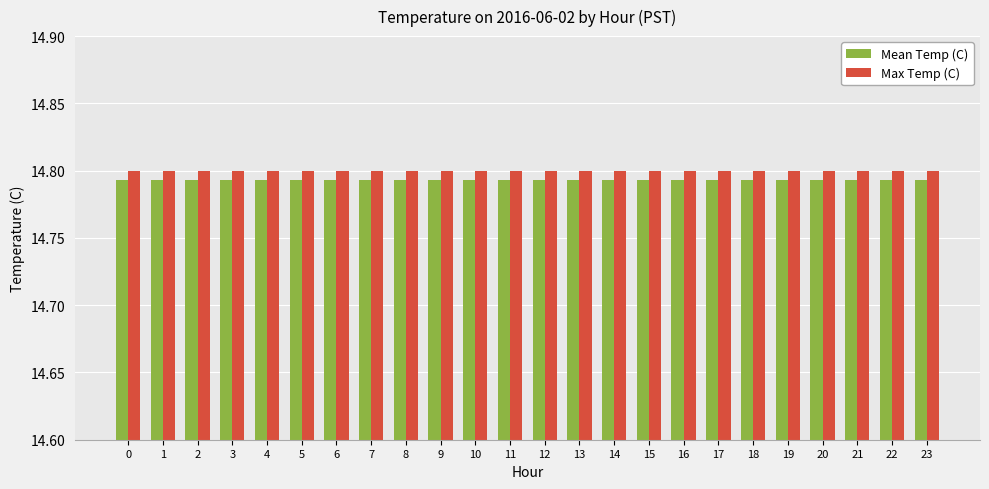

What is the sum of the Mean Temp (C) values at 15 and 8?

29.6